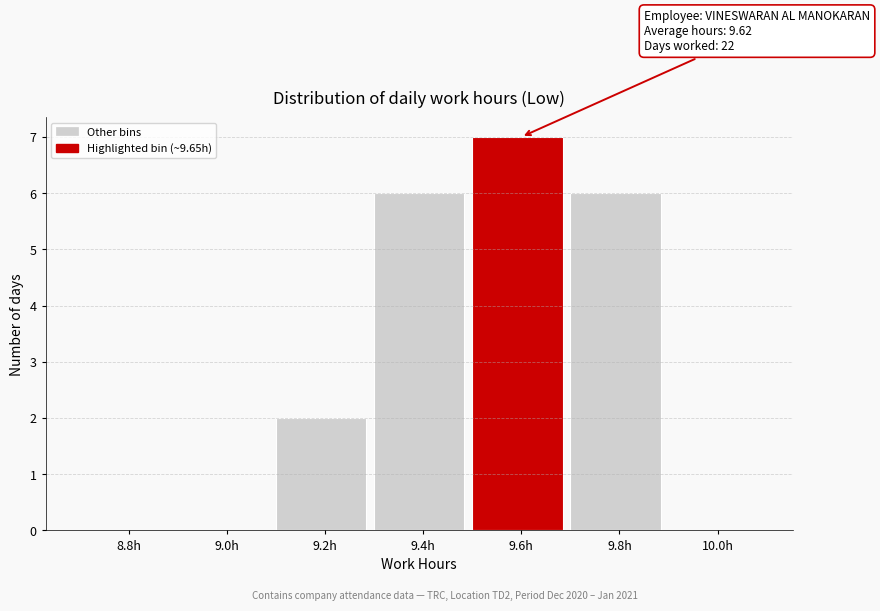

Reading right to left, list all the values displayed in this chart.

10.0h=0	9.8h=6	9.6h=7	9.4h=6	9.2h=2	9.0h=0	8.8h=0